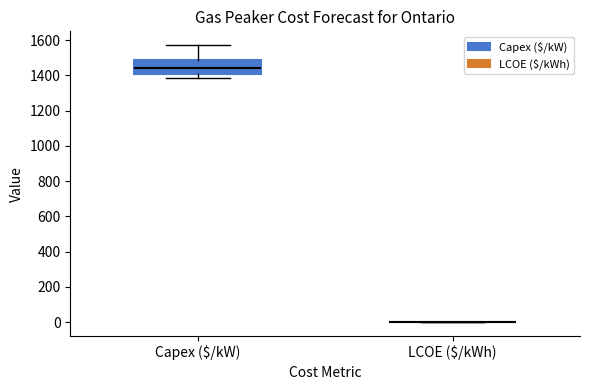

Reading left to right, transcribe this box plot: for each box, give where its median line is, the range the box spans, and where its two whiskers end, as read against the y-axis. The values are not printed on the chart, so give them approximately, as read against the axis.

Capex ($/kW): median 1440, box 1400 to 1480, whiskers 1380 to 1580
LCOE ($/kWh): box collapsed to a line at 0, whiskers 0 to 0